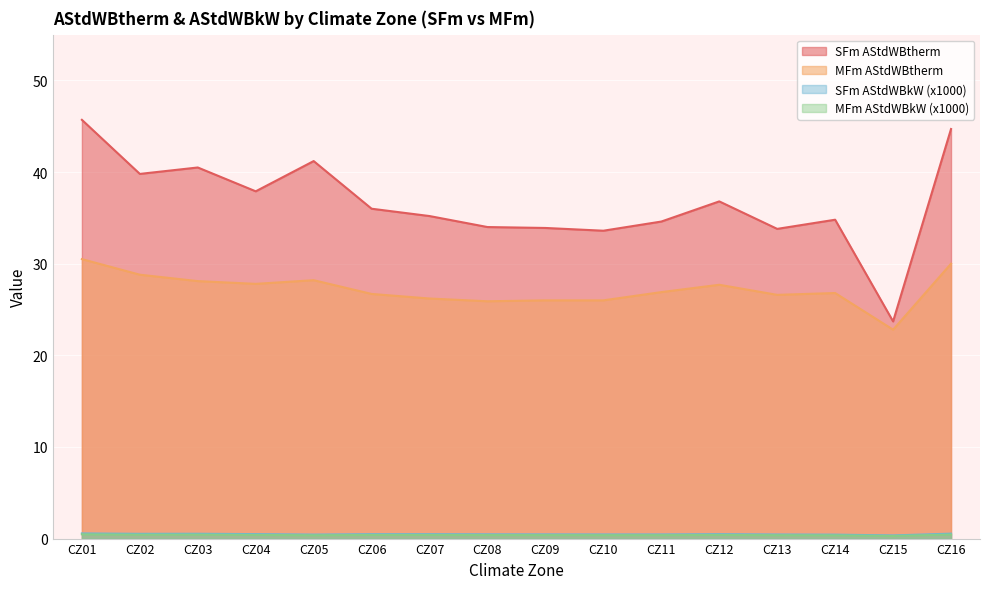

List the labels in order of MFm AStdWBtherm value, smallest first.

CZ15, CZ08, CZ09, CZ10, CZ07, CZ13, CZ06, CZ14, CZ11, CZ12, CZ04, CZ03, CZ05, CZ02, CZ16, CZ01